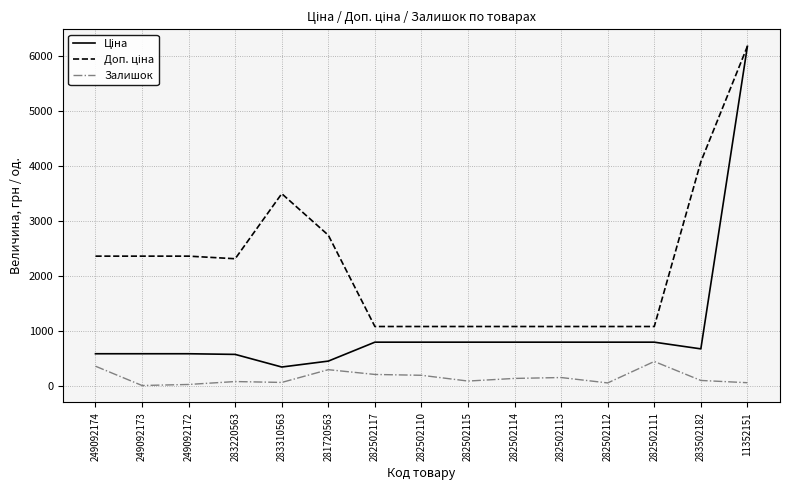

At which category is the sum across all series the highest?

11352151